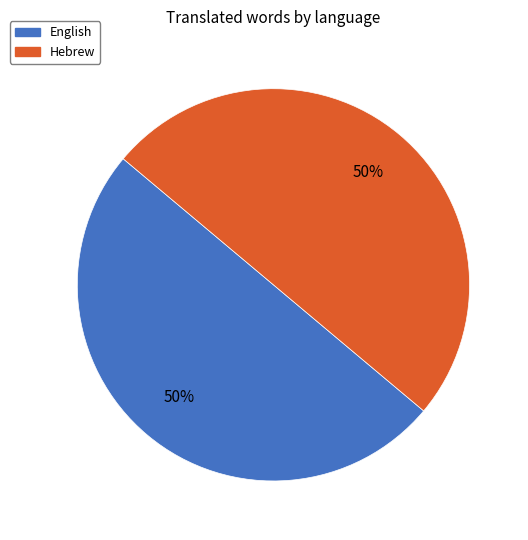

To the nearest percent, what is the combined percentage of English and Hebrew?

100%